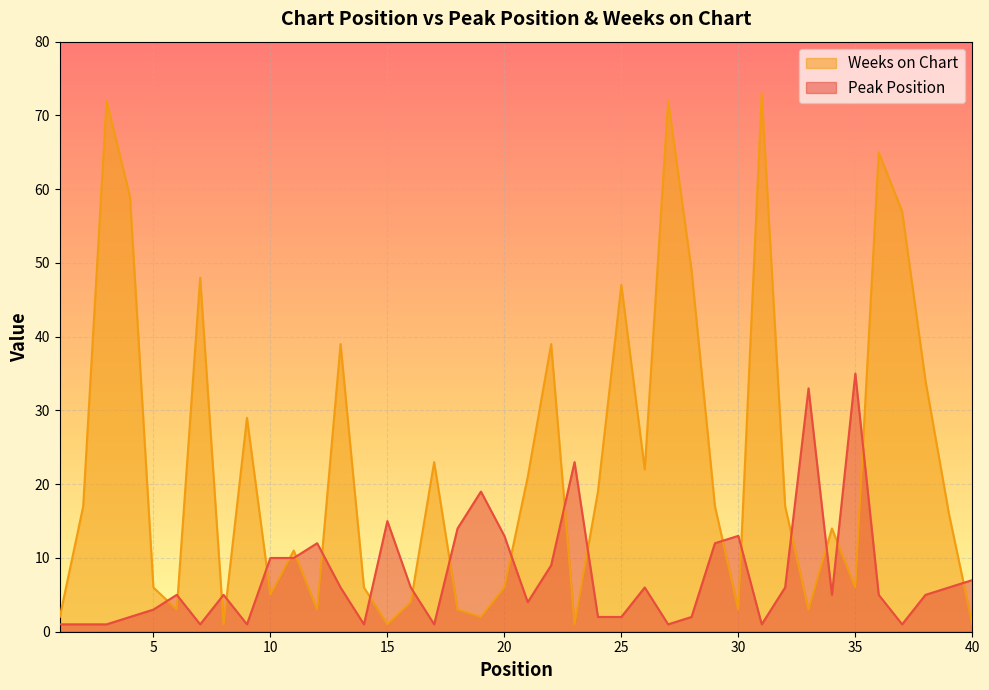

What is the difference between the Weeks on Chart values at 26 and 34?

8